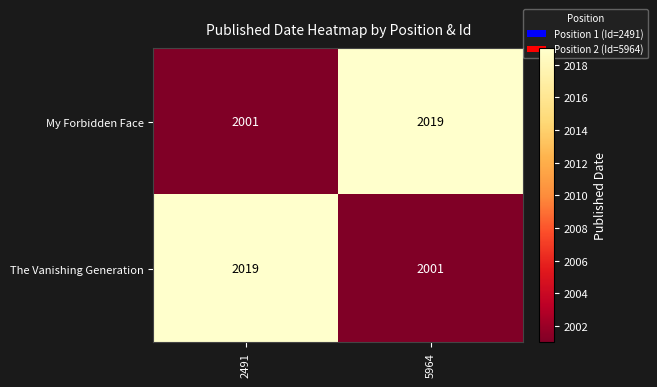

Is the value of My Forbidden Face at 5964 greater than the value of The Vanishing Generation at 5964?

Yes